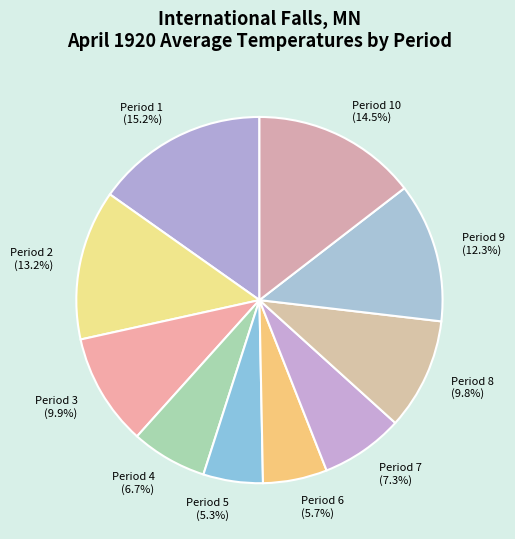

To the nearest percent, what portion does Period 5 represent?

5%